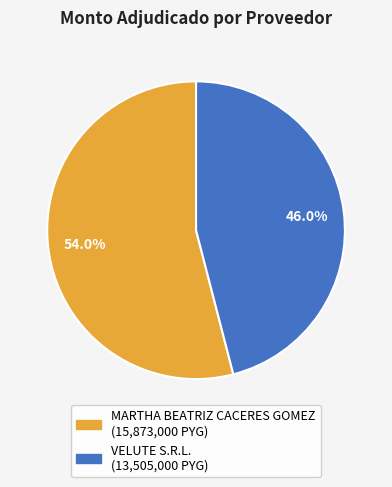

Count the number of slices in the pie.

2